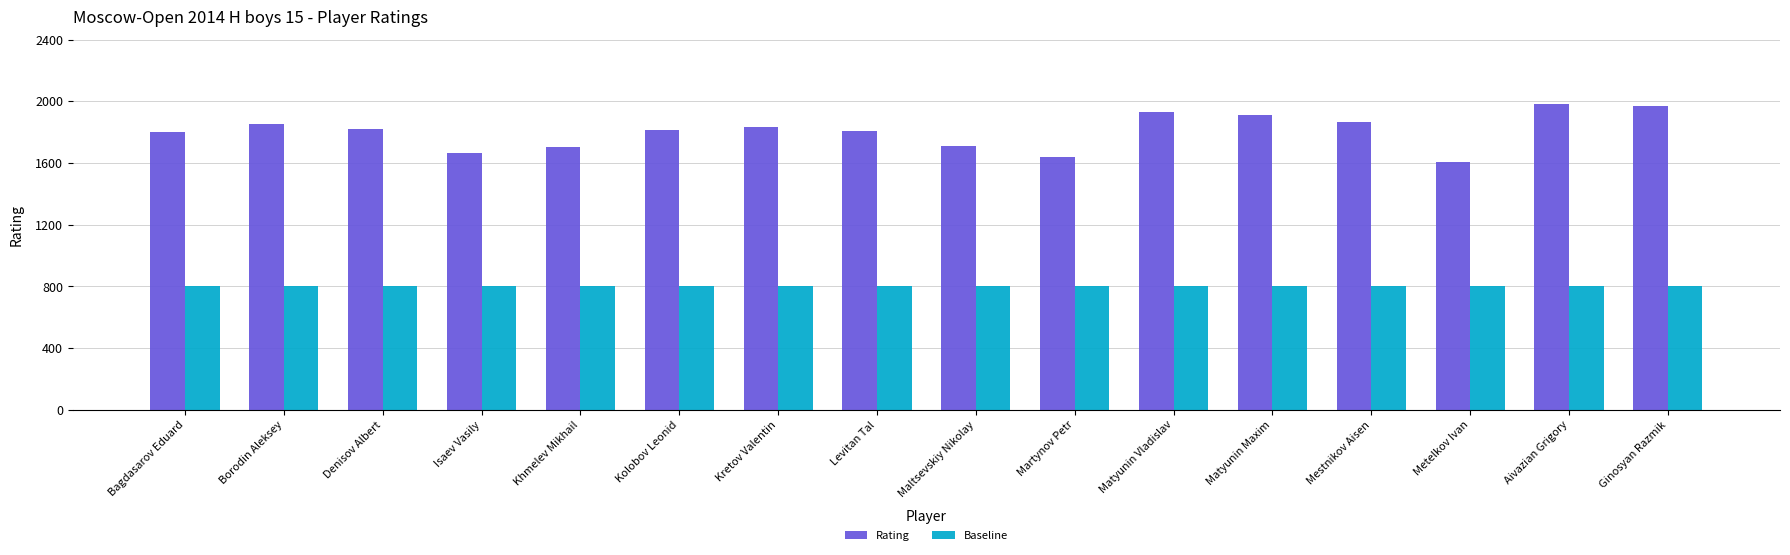

Rank the series at Isaev Vasily from lowest to highest value.

Baseline, Rating